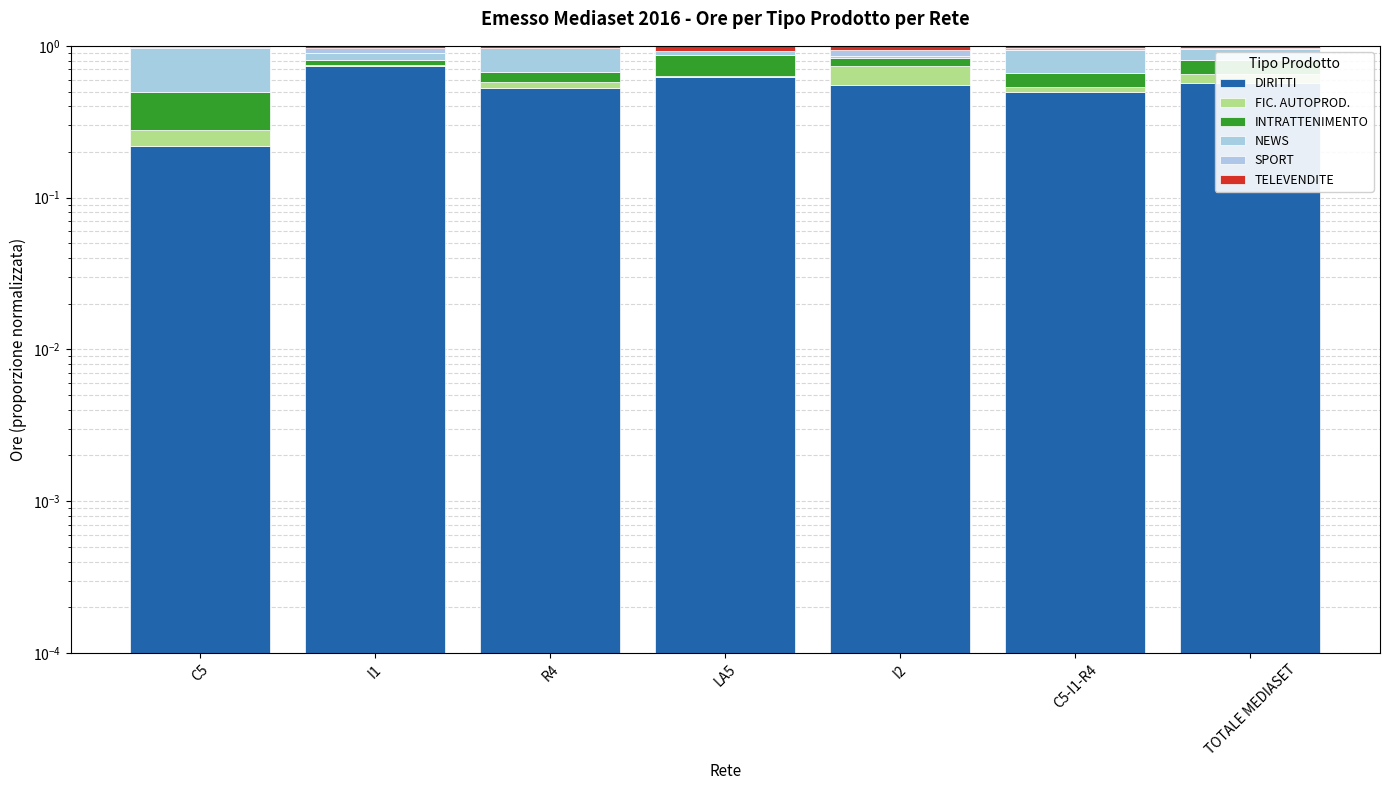

At which category does the chart reach its peak across all series?

I1